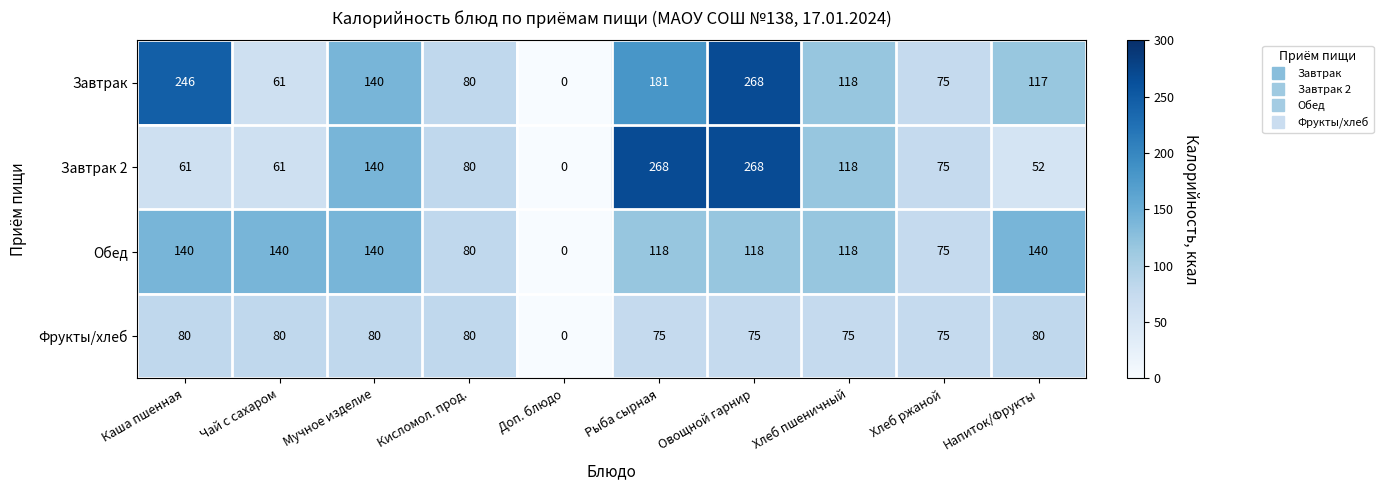

The Фрукты/хлеб series shows 80 at Напиток/Фрукты. True or false?

True